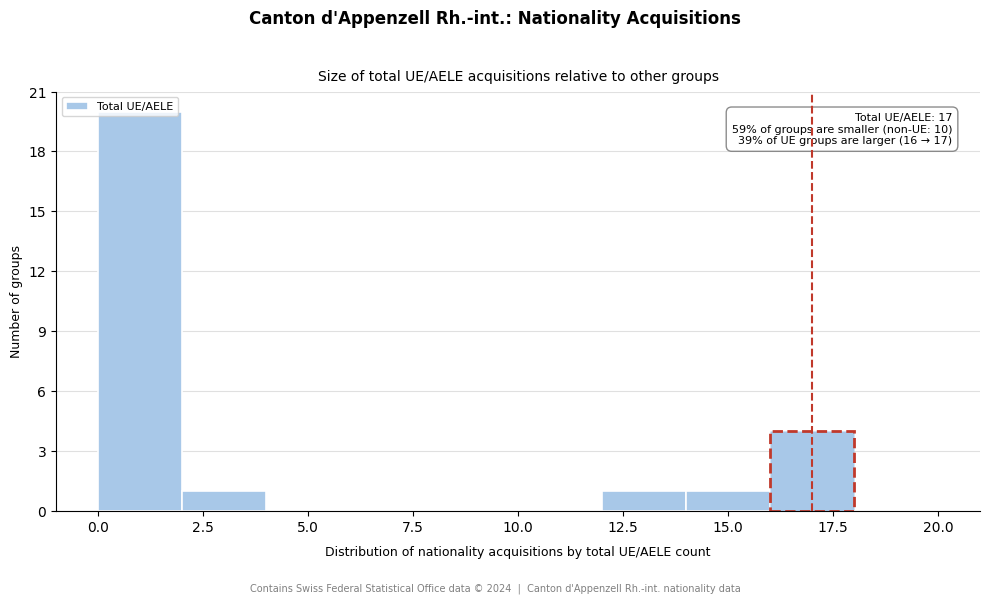

Which range on the x-axis has the tallest bar?

0 to 2